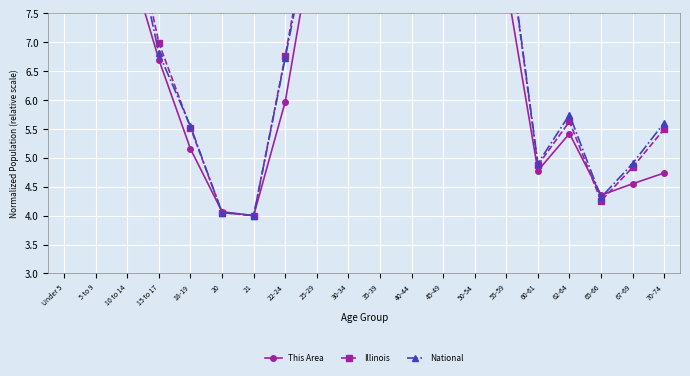

Reading left to right, what are all the values shown in this chart?

This Area: 9.5	8.9	8.5	6.7	5.2	4.1	4.0	6.0	9.1	10.0	9.9	9.1	9.3	8.9	8.0	4.8	5.4	4.4	4.6	4.7
Illinois: 9.2	9.4	9.5	7.0	5.5	4.1	4.0	6.8	9.8	9.4	9.3	9.5	10.0	9.9	9.0	4.9	5.6	4.3	4.8	5.5
National: 9.2	9.2	9.3	6.8	5.5	4.1	4.0	6.7	9.5	9.1	9.2	9.4	10.0	9.9	9.0	4.9	5.7	4.3	4.9	5.6